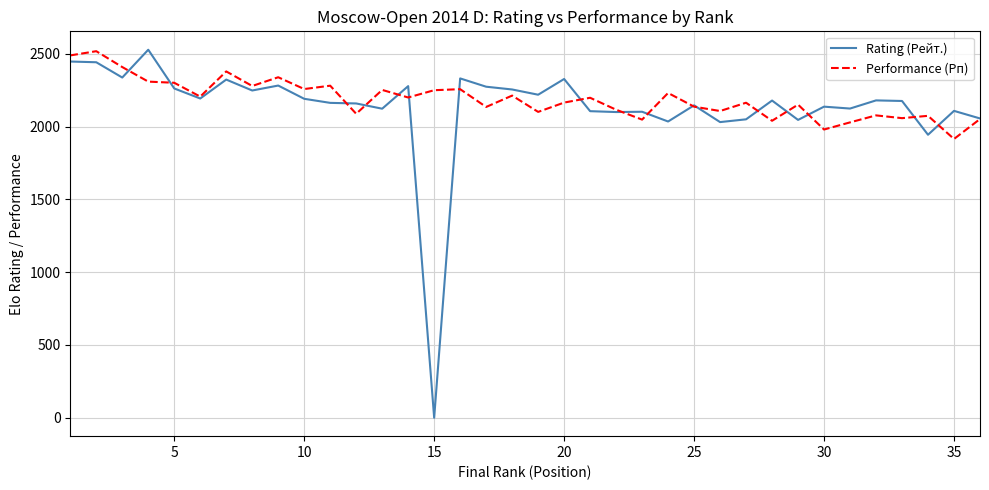

Which series has the widest spread of values?

Rating (Рейт.)